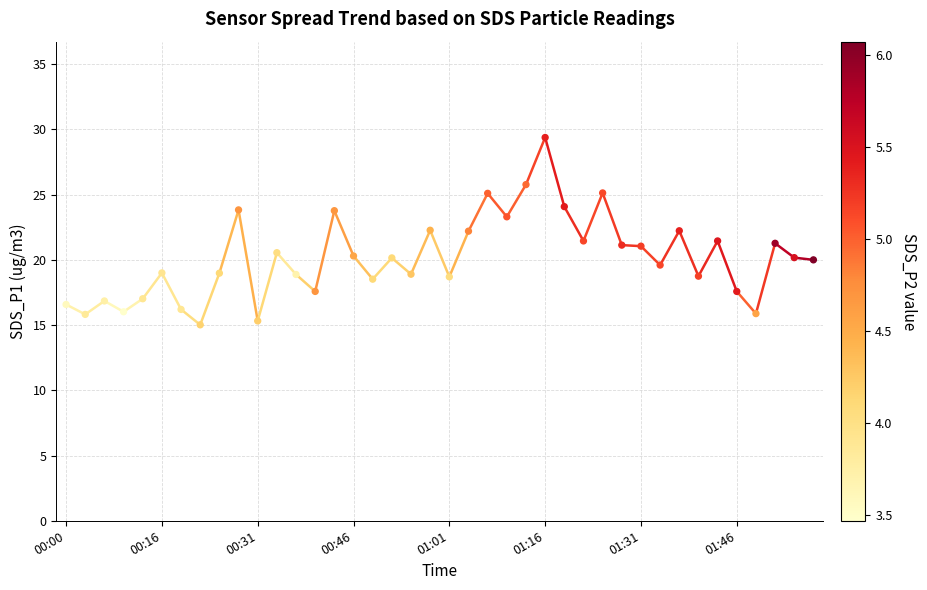

What is the range of Y values (max minus min)?

14.4